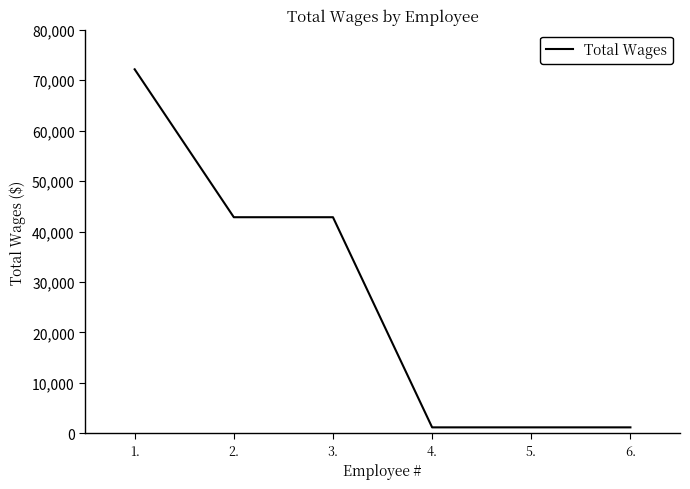

True or false: the data has more than 2 interior local peaks.

False